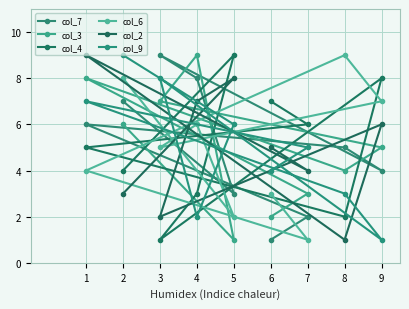

What is the approximate value of col_6 at 9?

7